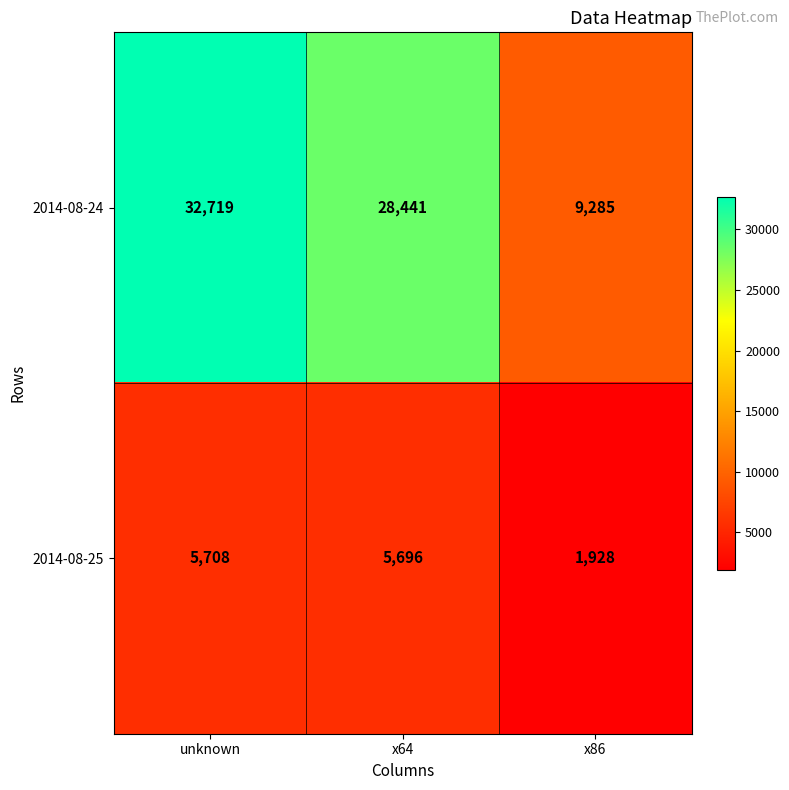

The value of 2014-08-25 at x64 is 5696. True or false?

True